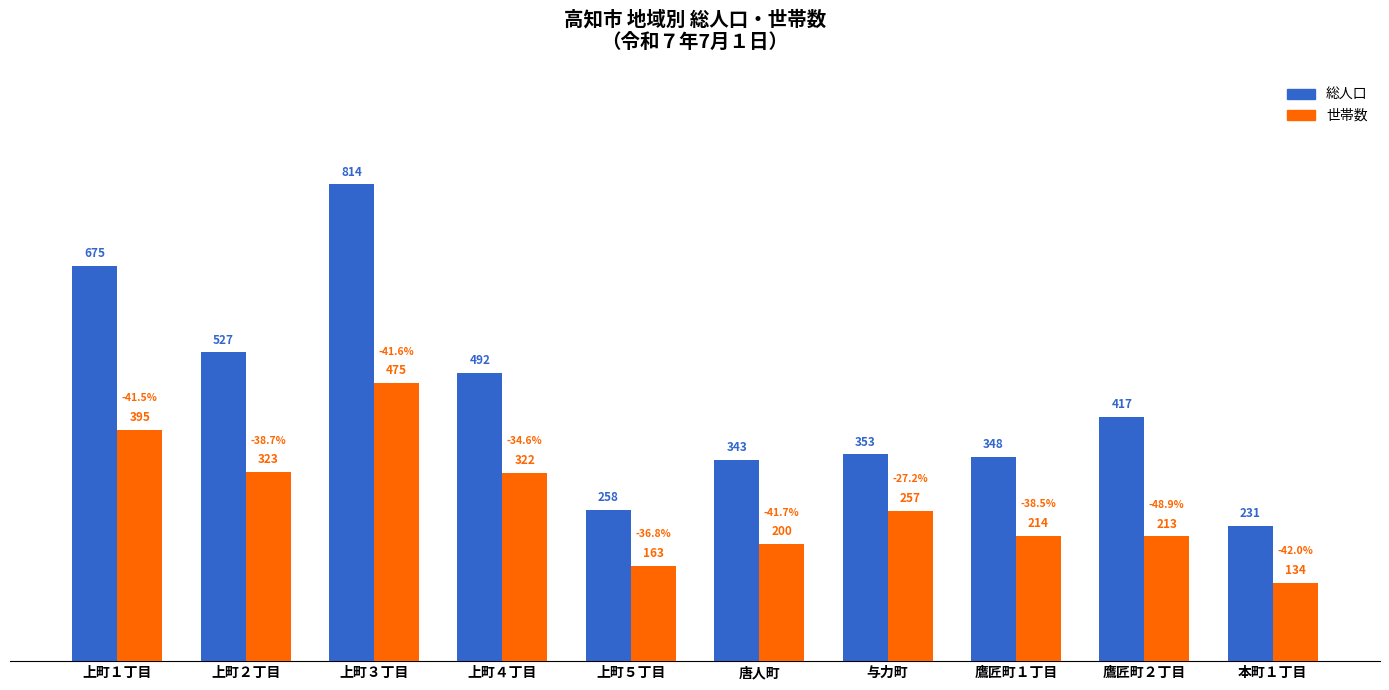

Between 上町４丁目 and 与力町, which series saw the biggest shift?

総人口